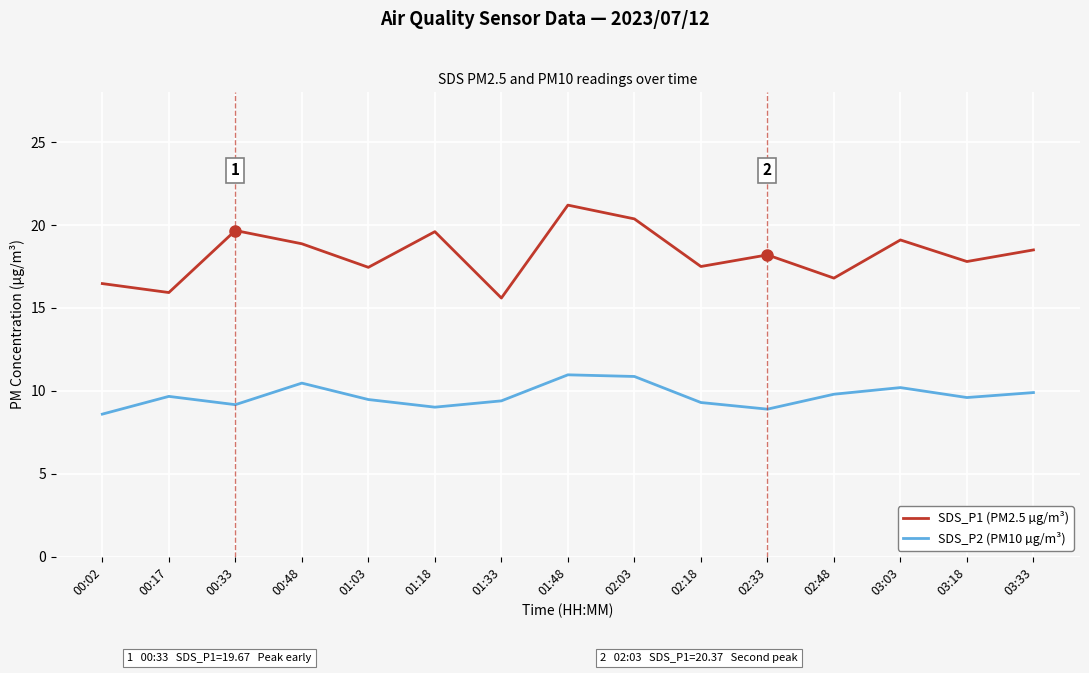

Rank the series by their maximum value, from lowest to highest.

SDS_P2 (PM10 µg/m³), SDS_P1 (PM2.5 µg/m³)